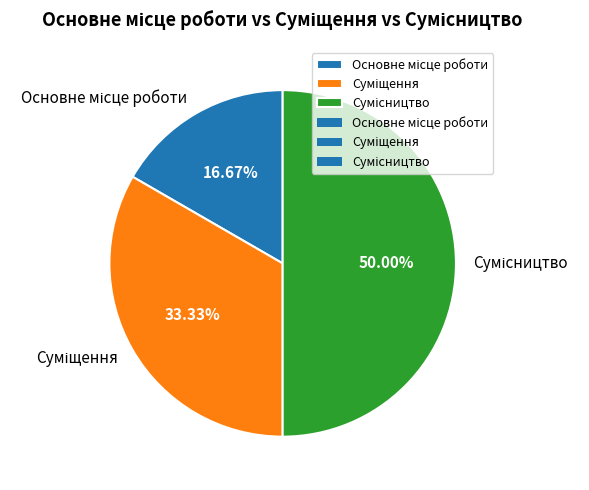

The Суміщення slice represents 39% of the pie. True or false?

False